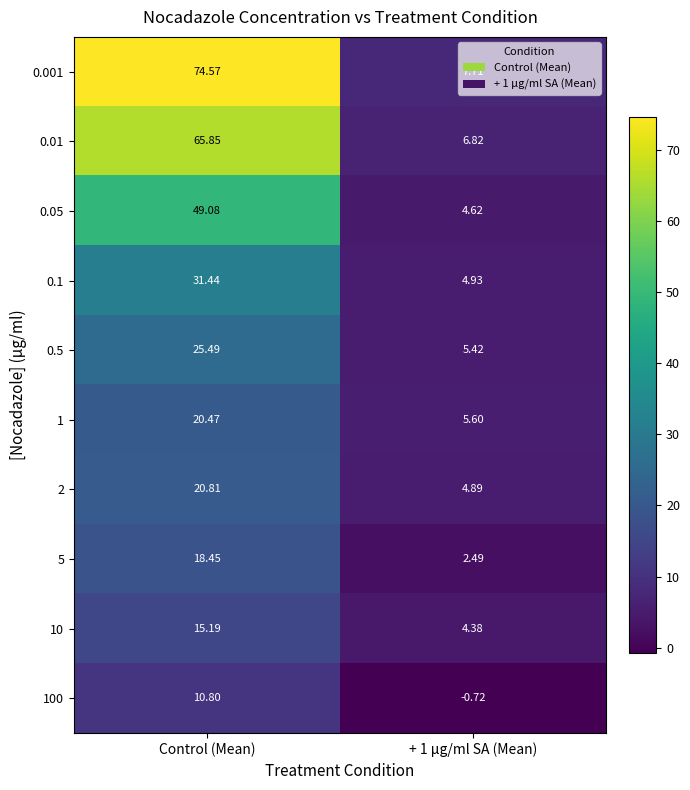

At which label does 0.05 first exceed 49?

Control (Mean)